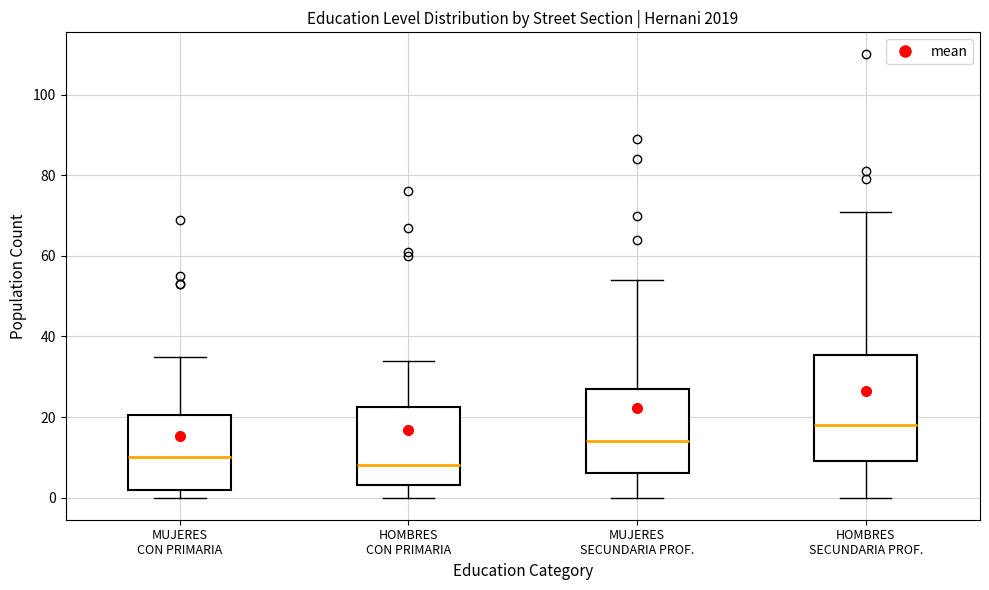

Reading left to right, transcribe this box plot: for each box, give where its median line is, the range the box spans, and where its two whiskers end, as read against the y-axis. The values are not printed on the chart, so give them approximately, as read against the axis.

MUJERES CON PRIMARIA: median 10, box 2 to 20, whiskers 0 to 36
HOMBRES CON PRIMARIA: median 8, box 4 to 22, whiskers 0 to 34
MUJERES SECUNDARIA PROF.: median 14, box 6 to 28, whiskers 0 to 54
HOMBRES SECUNDARIA PROF.: median 18, box 10 to 36, whiskers 0 to 72